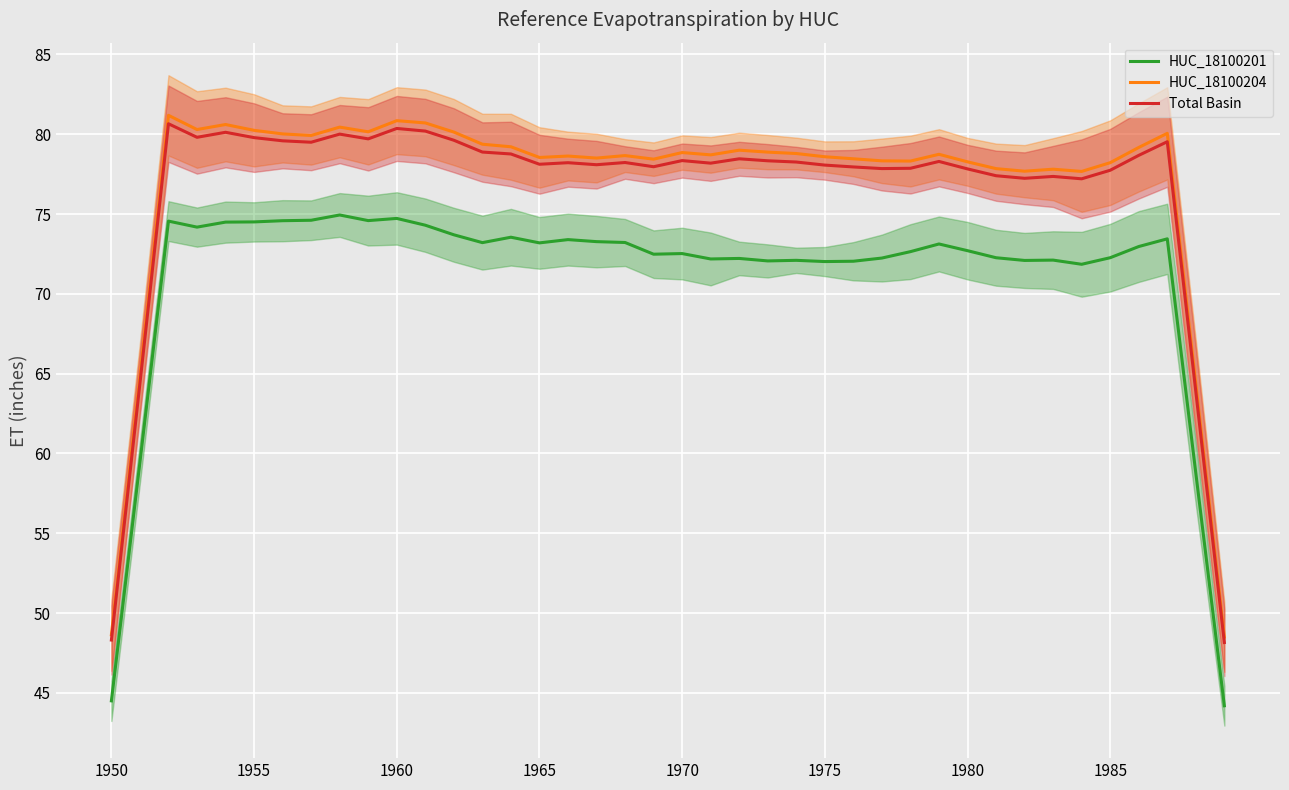

The Total Basin series shows 78.3 at 1970. True or false?

True